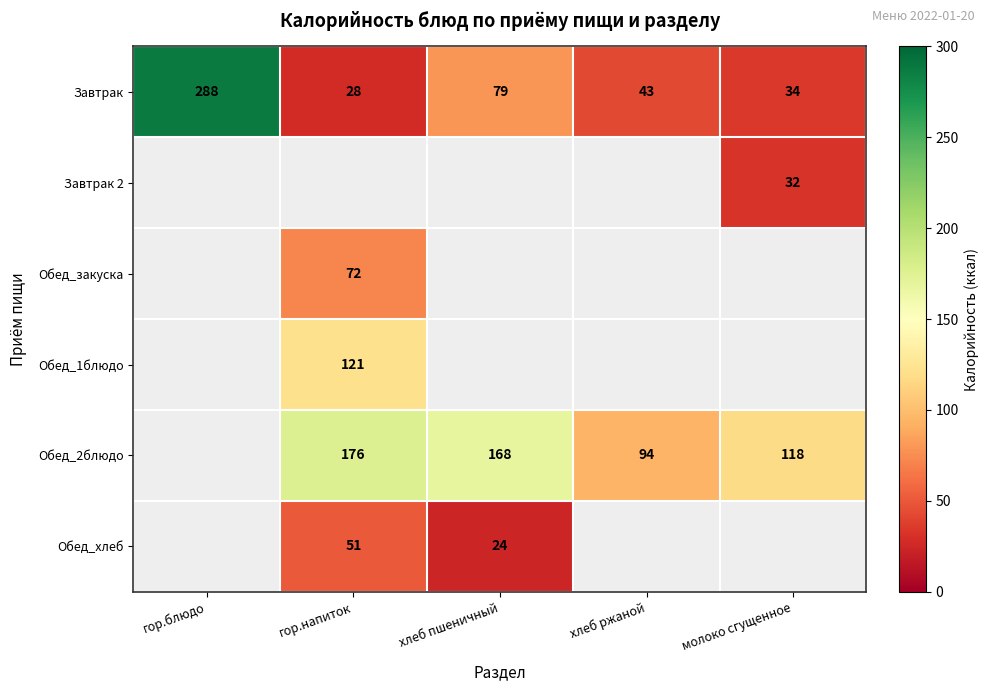

The value of Обед_2блюдо at гор.напиток is 176. True or false?

True